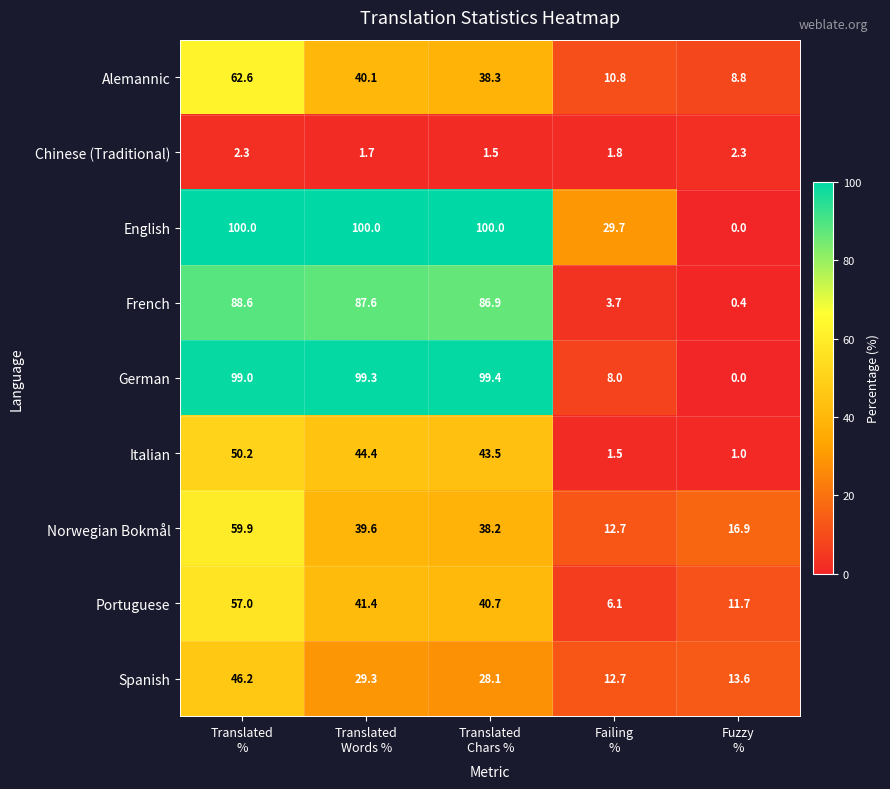

Which series has the largest total across all categories?

English